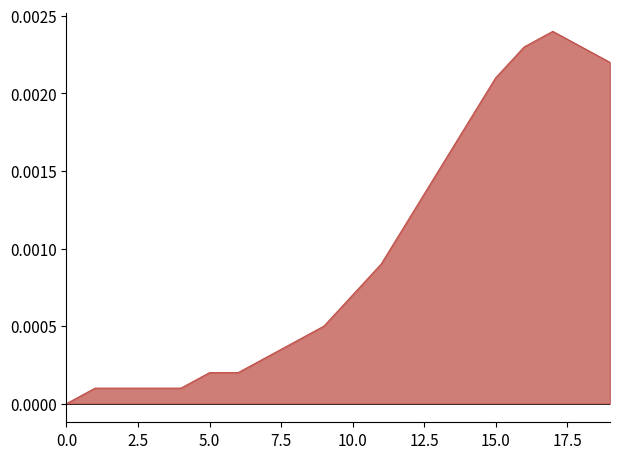

How many lines are shown in the chart?

1